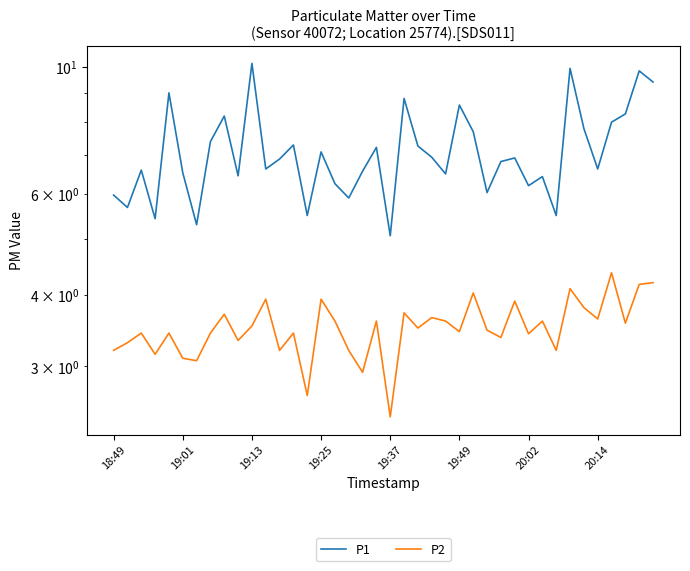

What is the difference between the maximum and minimum values in the P1 series?

5.1